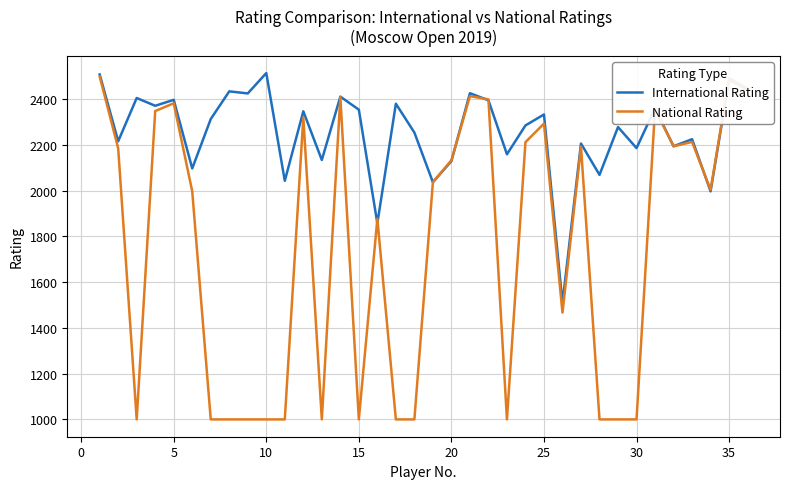

What is the greatest value displayed?

2514